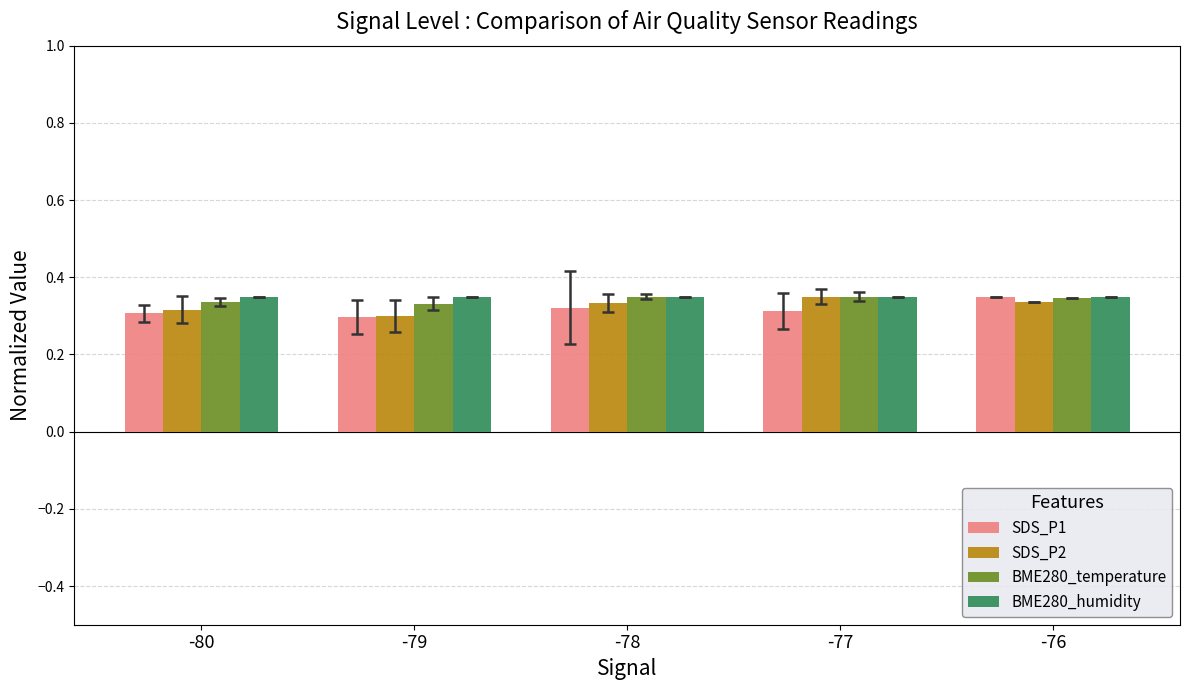

What is the sum of the BME280_humidity values at -76 and -77?

0.7